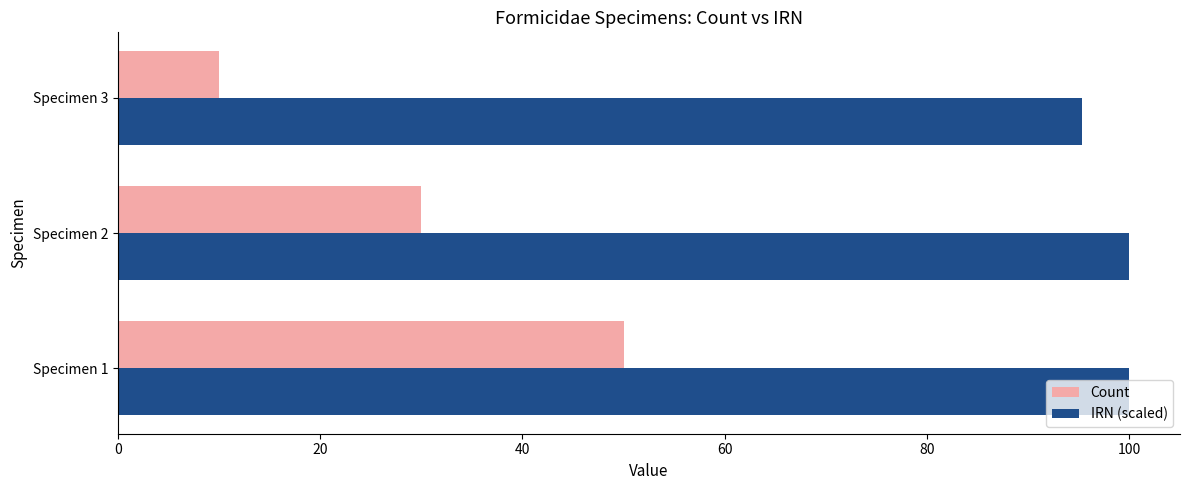

How many data points does each series have?

3